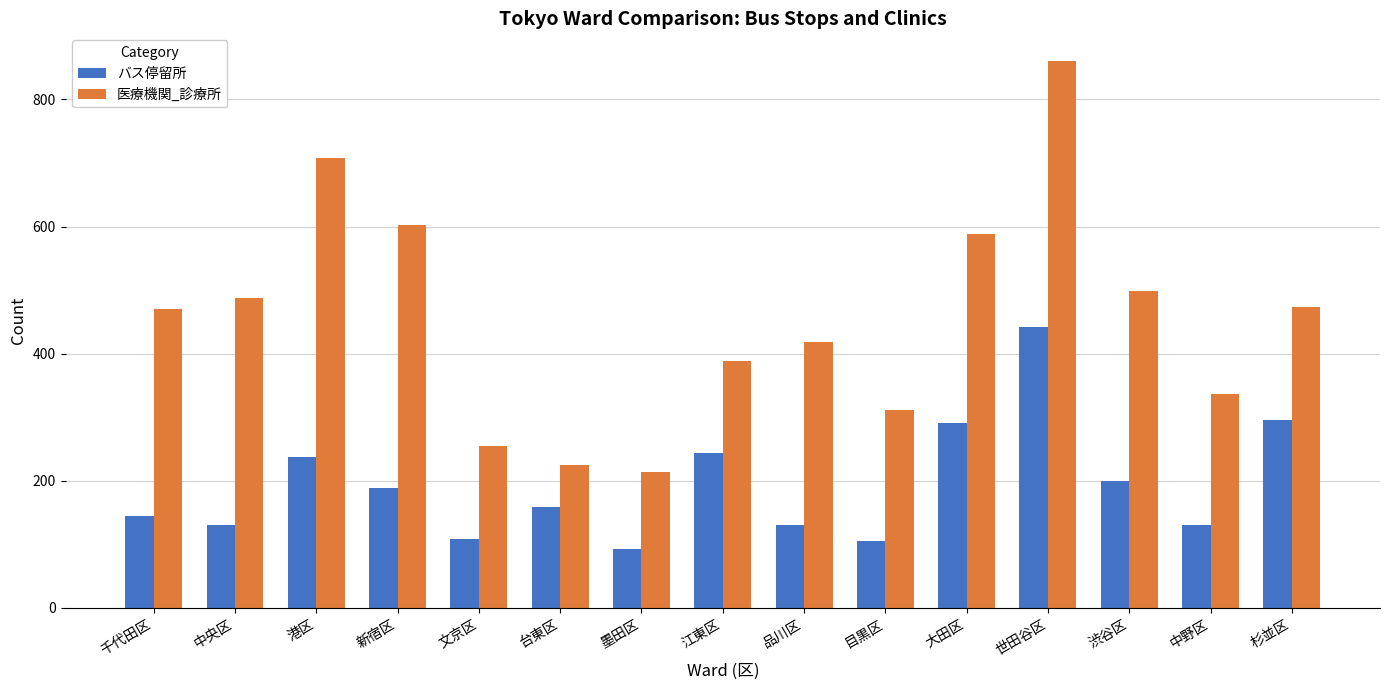

At which category is the sum across all series the highest?

世田谷区